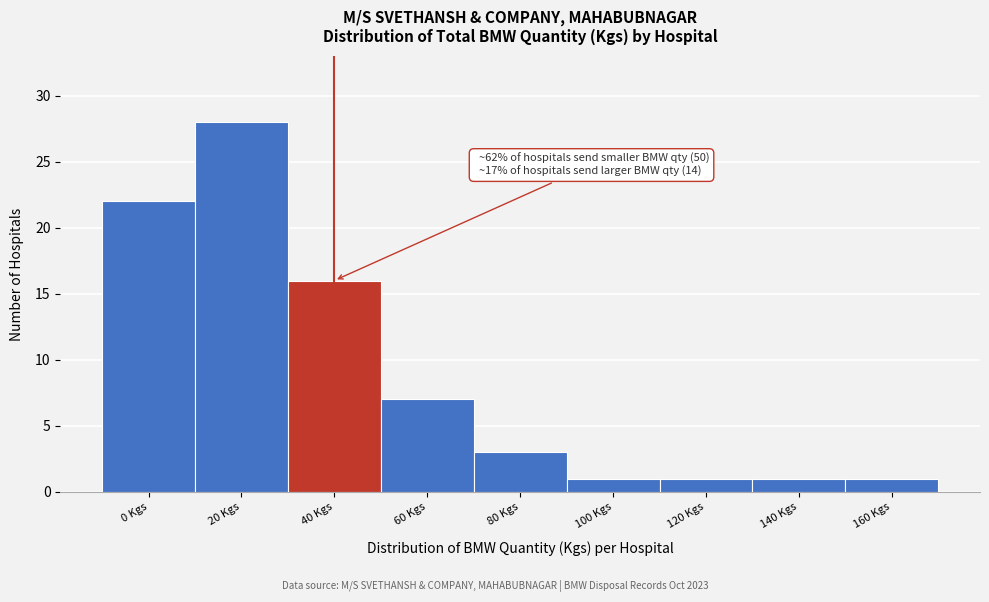

Reading left to right, extract all data points from this chart.

0 Kgs=22	20 Kgs=28	40 Kgs=16	60 Kgs=7	80 Kgs=3	100 Kgs=1	120 Kgs=1	140 Kgs=1	160 Kgs=1